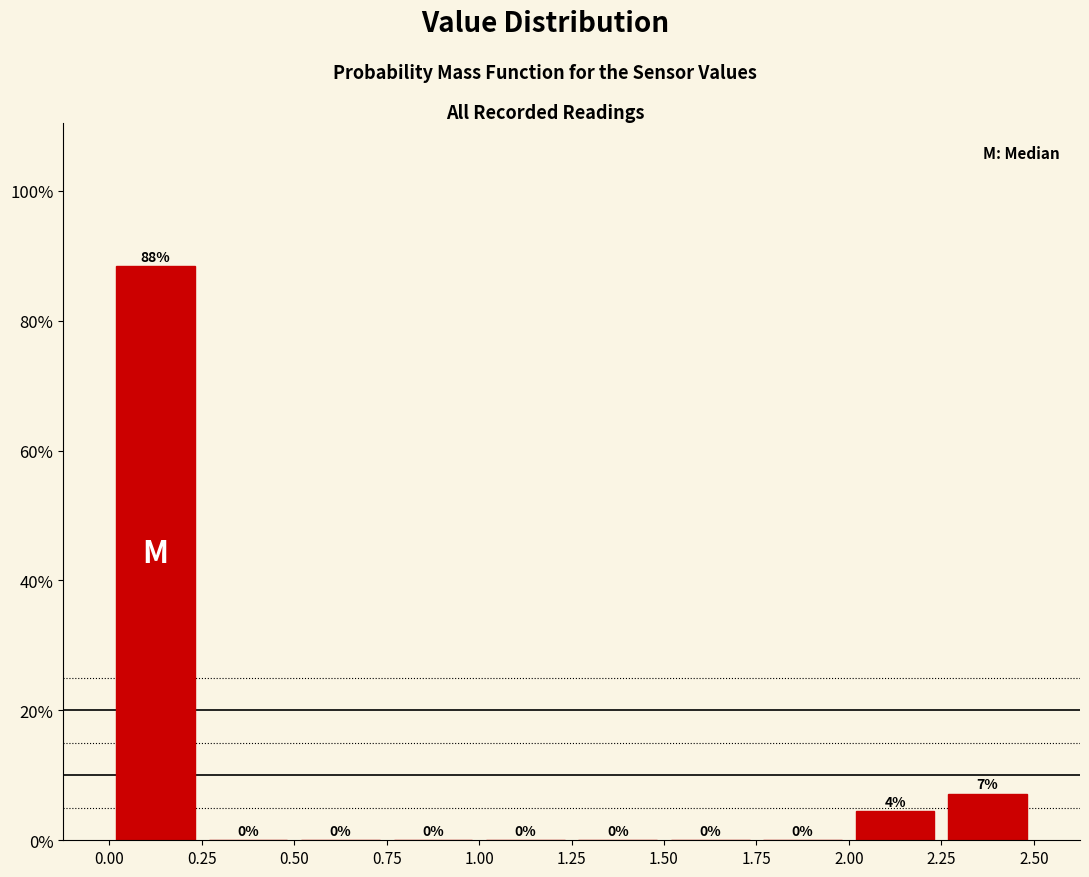

Which range on the x-axis has the tallest bar?

0.00 to 0.25